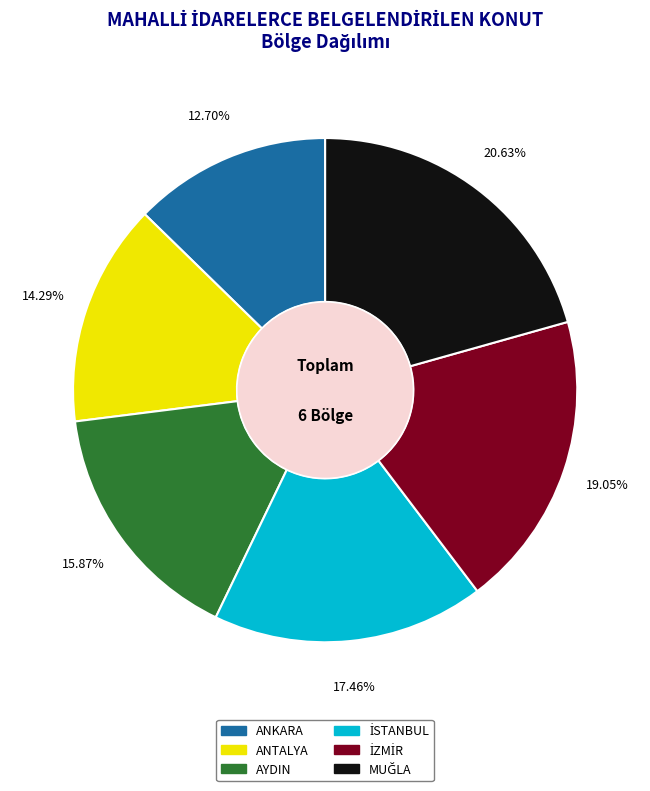

Does ANTALYA represent more than half of the total?

No